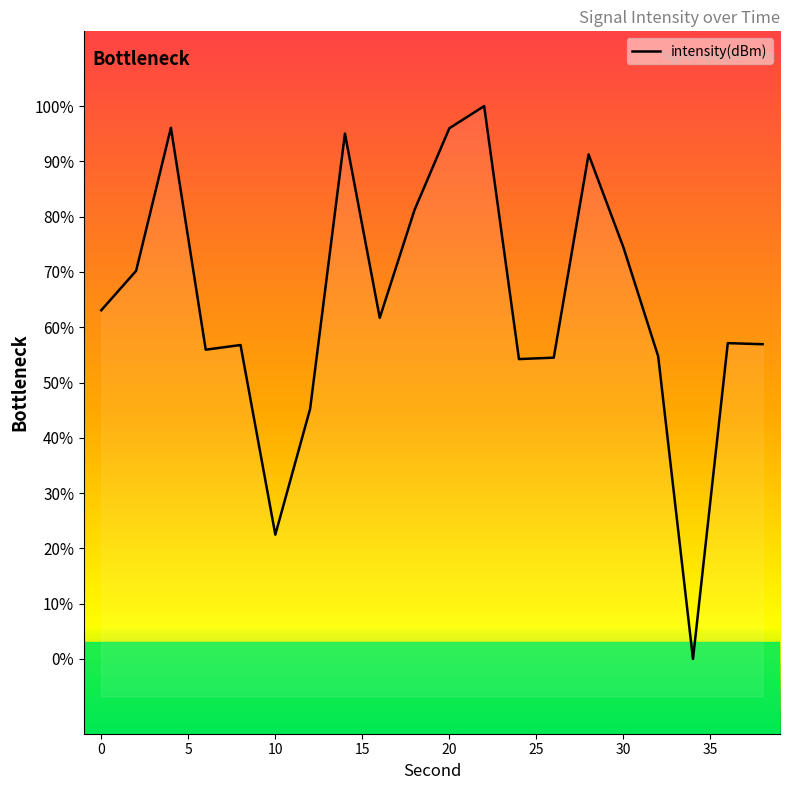

What is the difference between the values at 38 and 14?

5.6